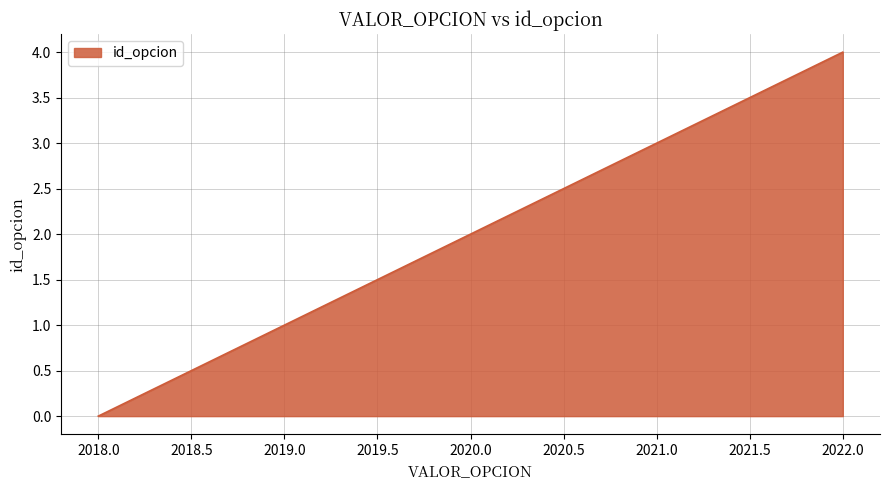

True or false: the data has more than 2 interior local peaks.

False